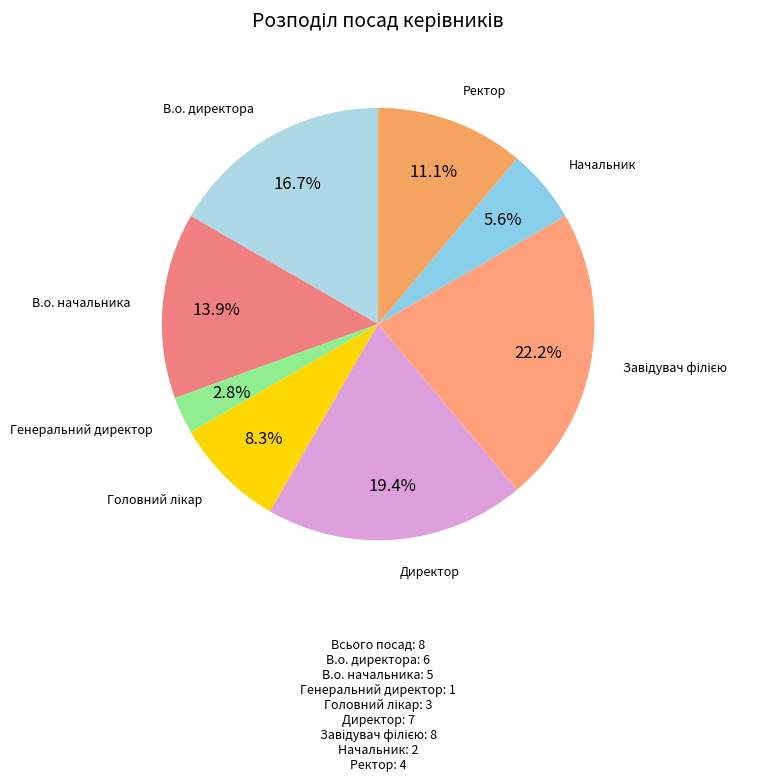

How many segments does this pie chart have?

8